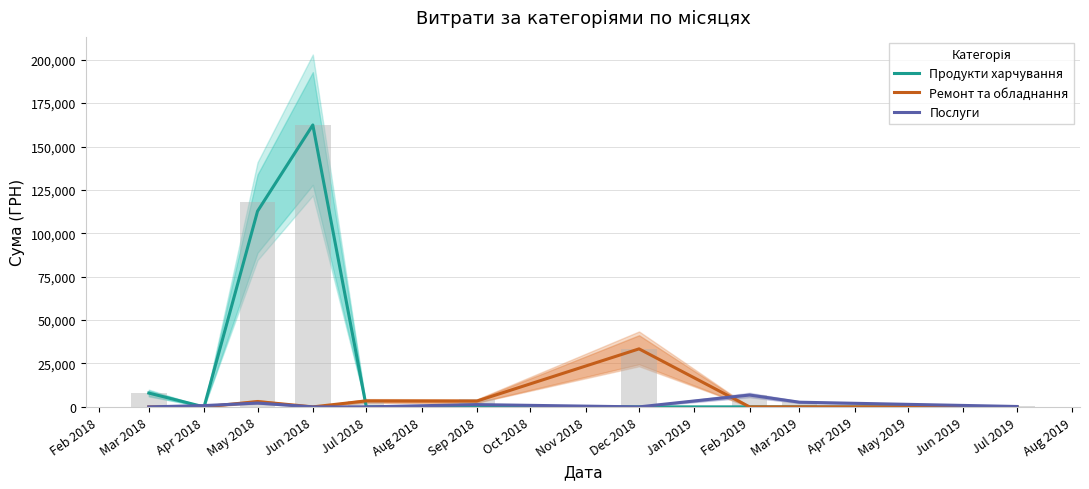

The value of Послуги at Mar 2018 is 0.0. True or false?

True